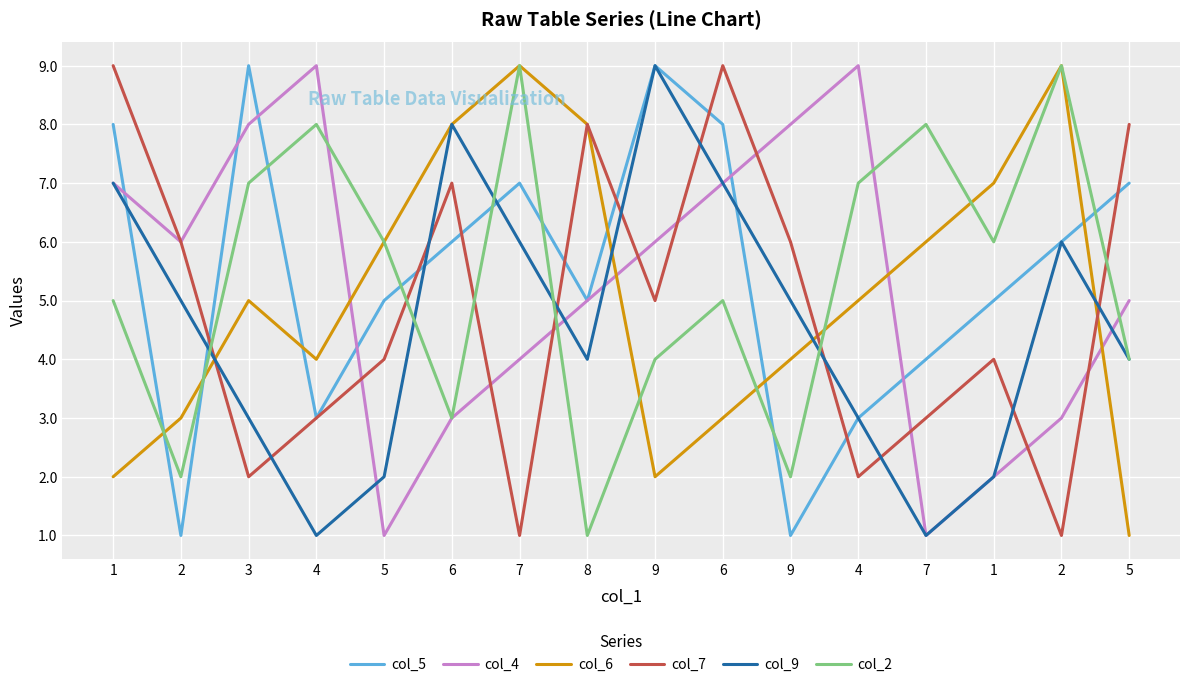

Which series changed the most between 3 and 2?

col_4